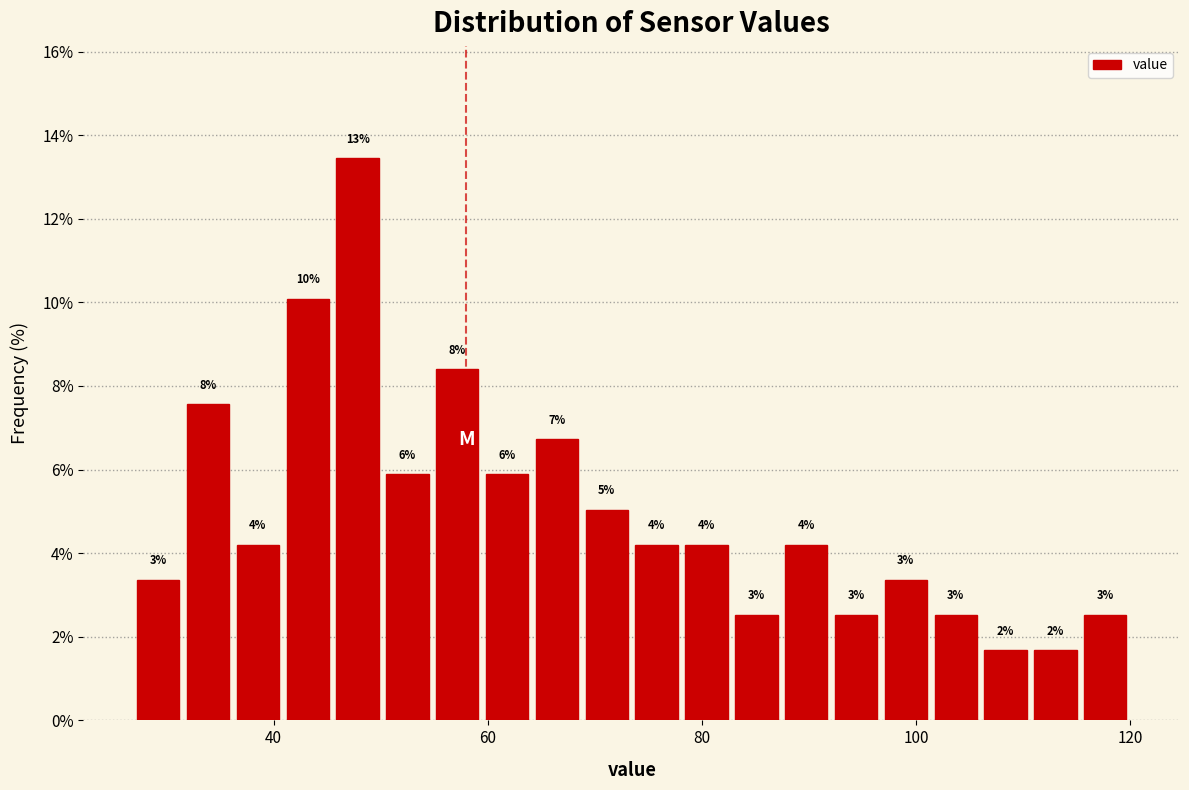

Around what value on the x-axis is the tallest bar? Give the approximate position of its centre, as read against the axis.

48